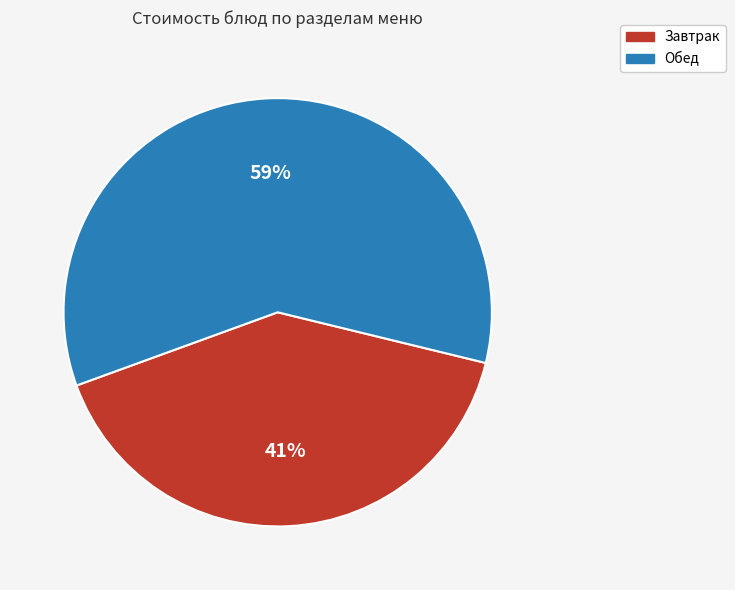

To the nearest percent, what is the average slice percentage?

50%